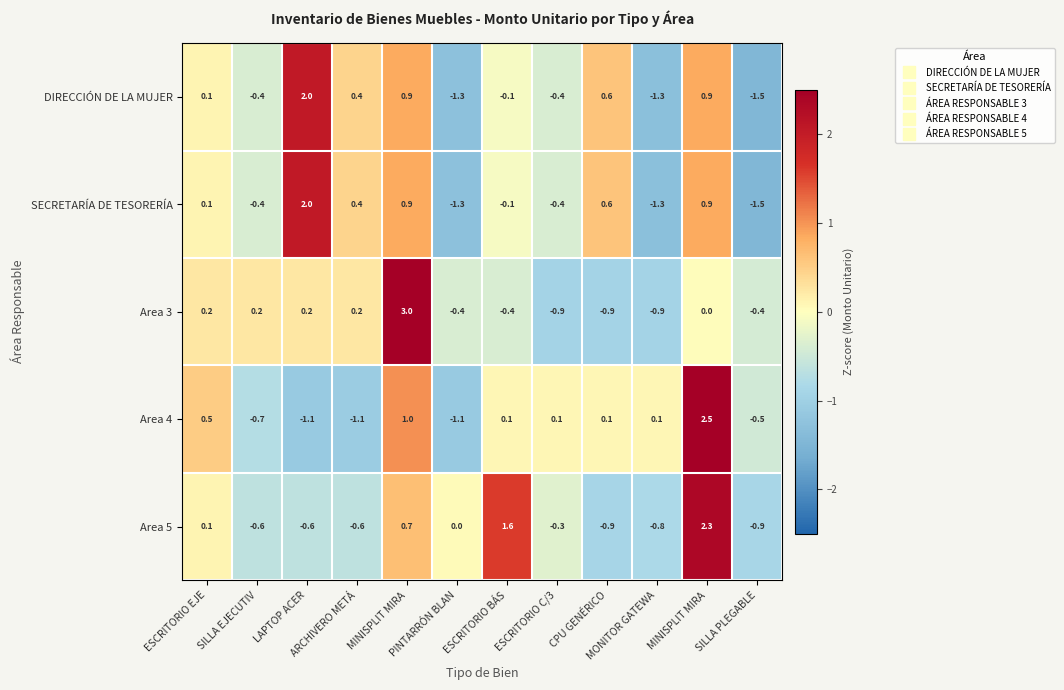

How many negative values does the Area 3 series have?

6